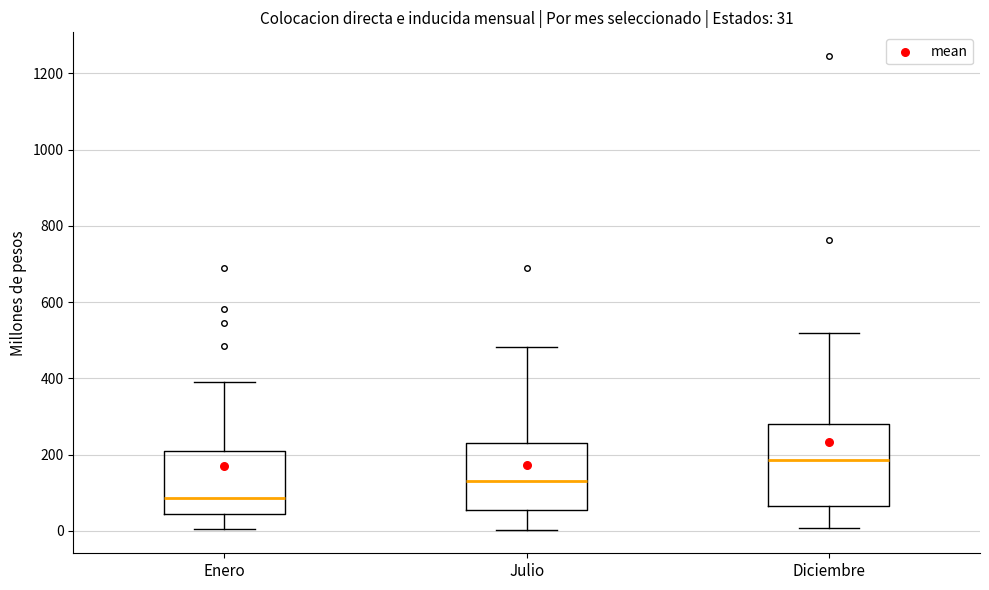

Which box is the tallest, from its lower edge to its upper edge?

Diciembre